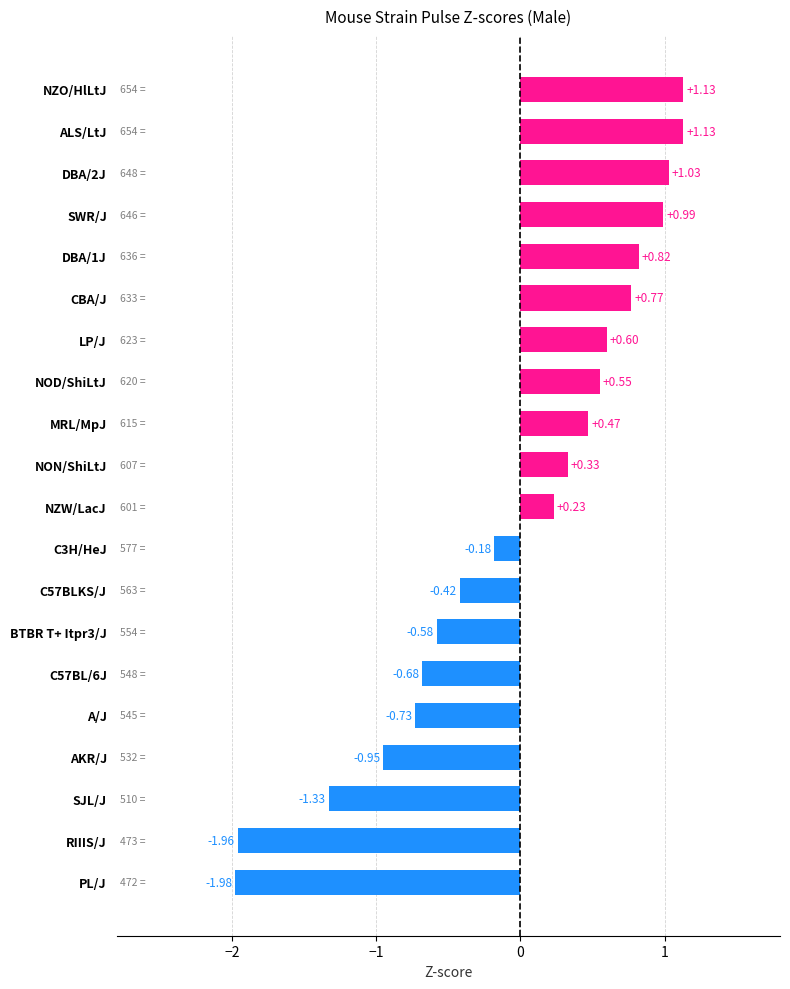

What is the difference between the maximum and minimum values?

3.1